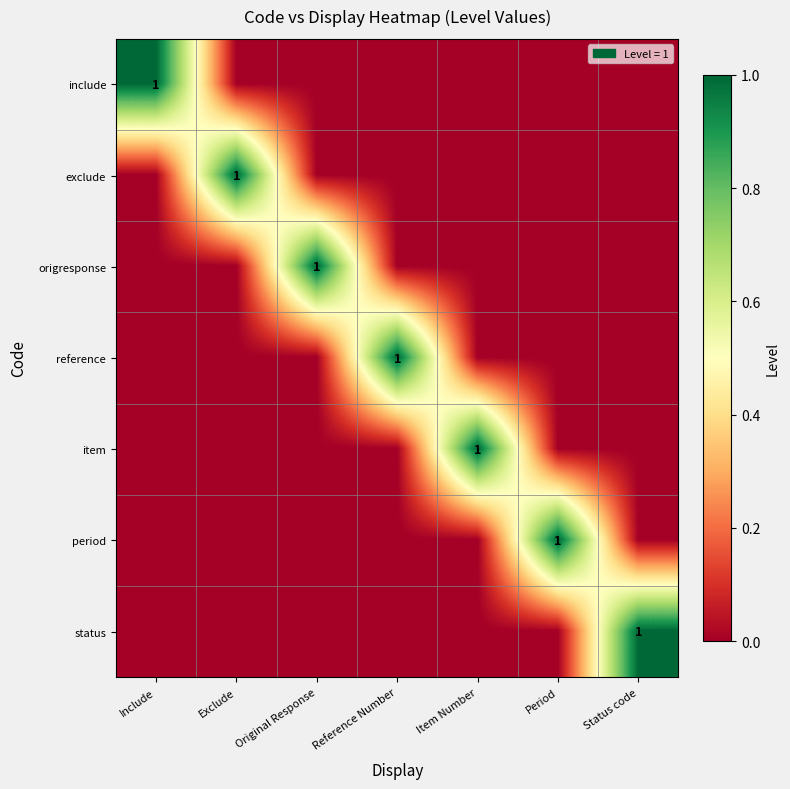

True or false: period has a value of 1 at Period.

True